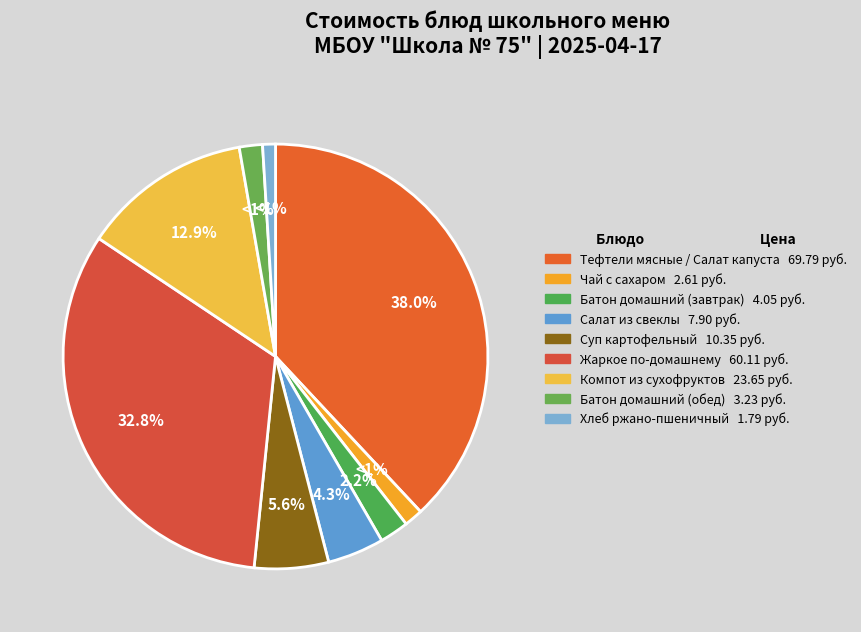

Is it true that Компот из смеси сухофруктов is 13% of the pie?

True